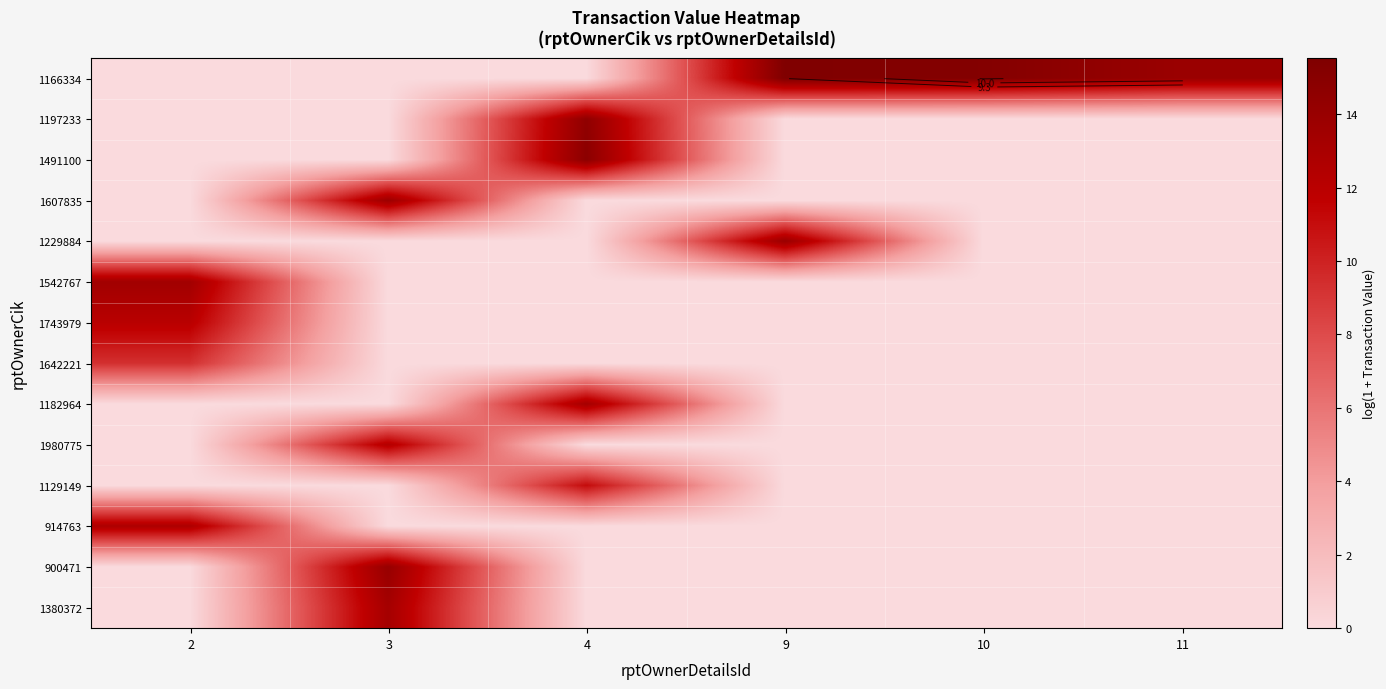

Is it true that 1182964 equals -9.3 at 2?

False